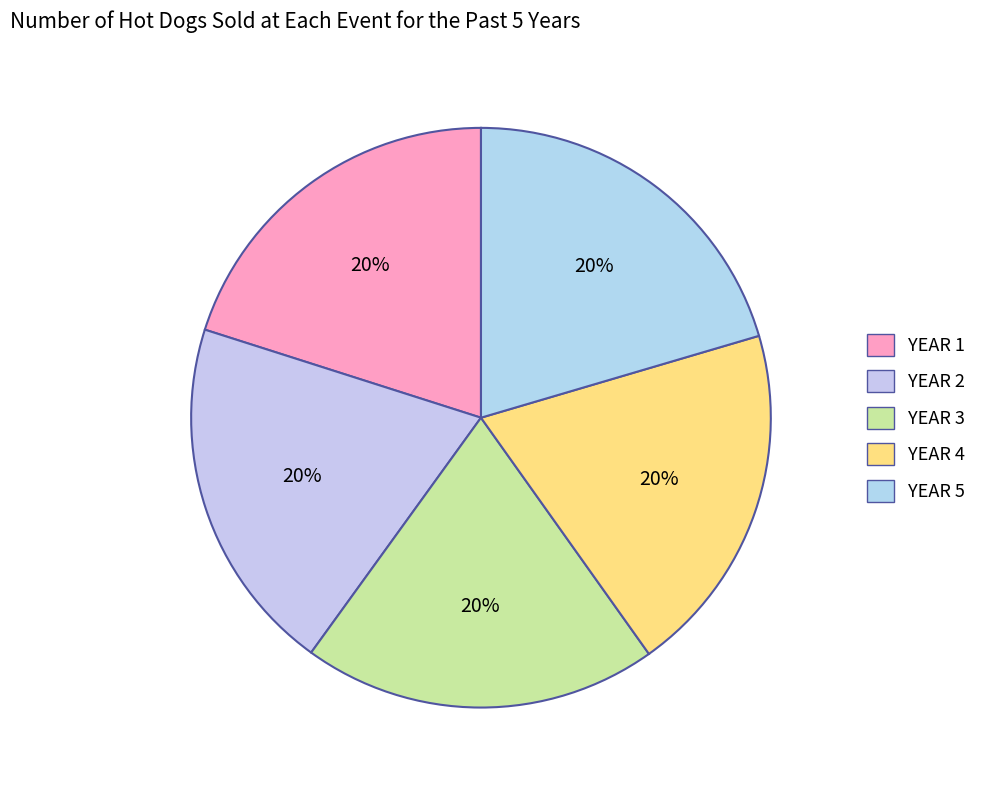

Count the number of slices in the pie.

5